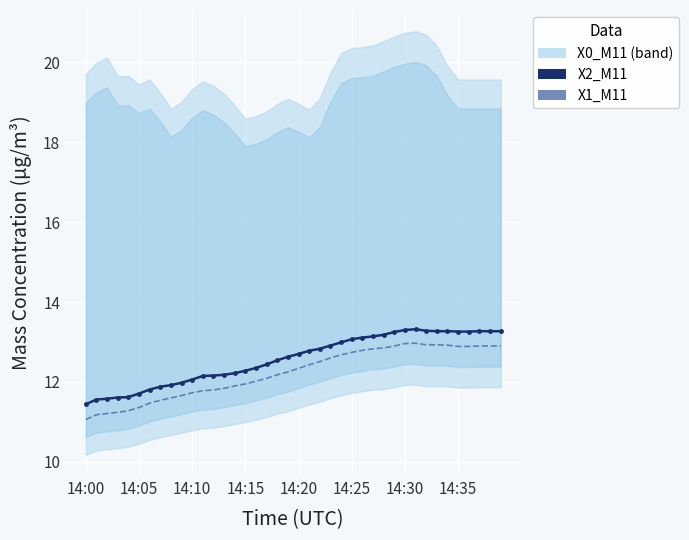

True or false: X2_M11 and X1_M11 intersect in this chart.

False